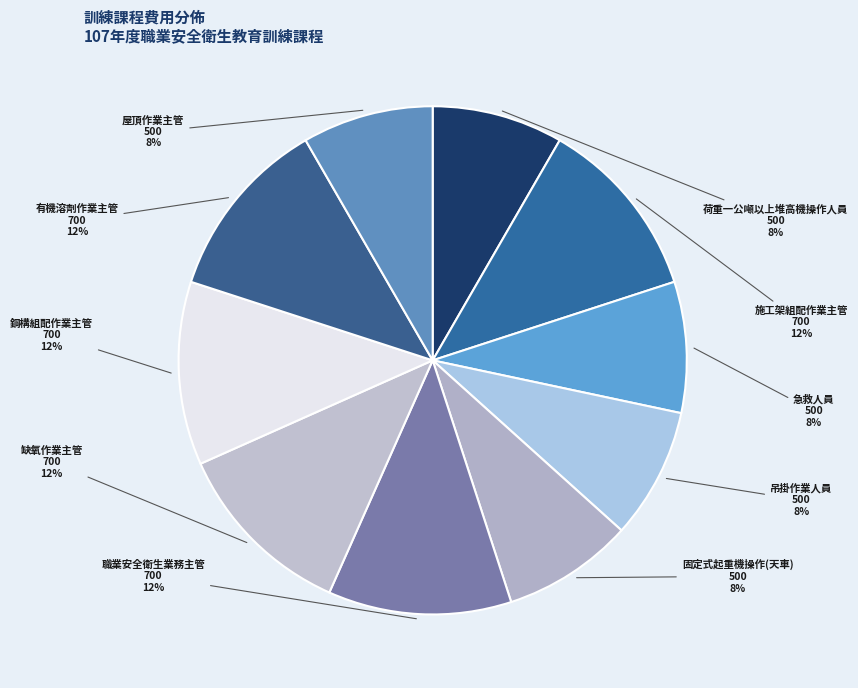

What percentage is the 固定式起重機操作(天車) slice, to the nearest percent?

8%